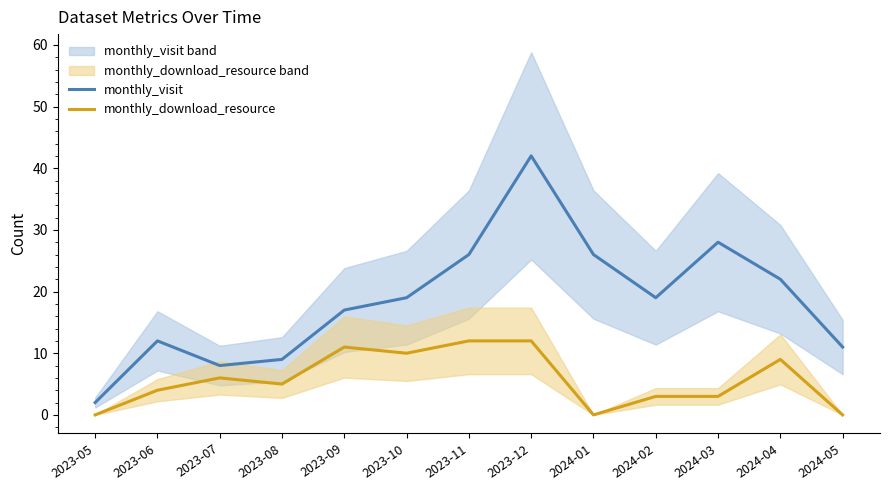

Does the chart have visible grid lines?

No